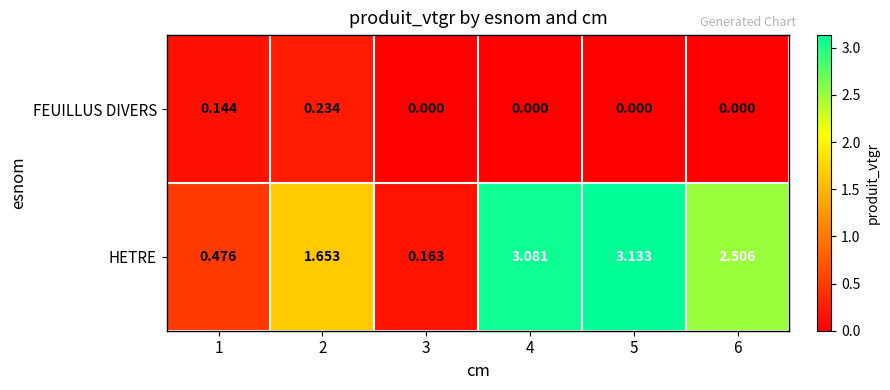

Between 4 and 5, which series saw the biggest shift?

HETRE